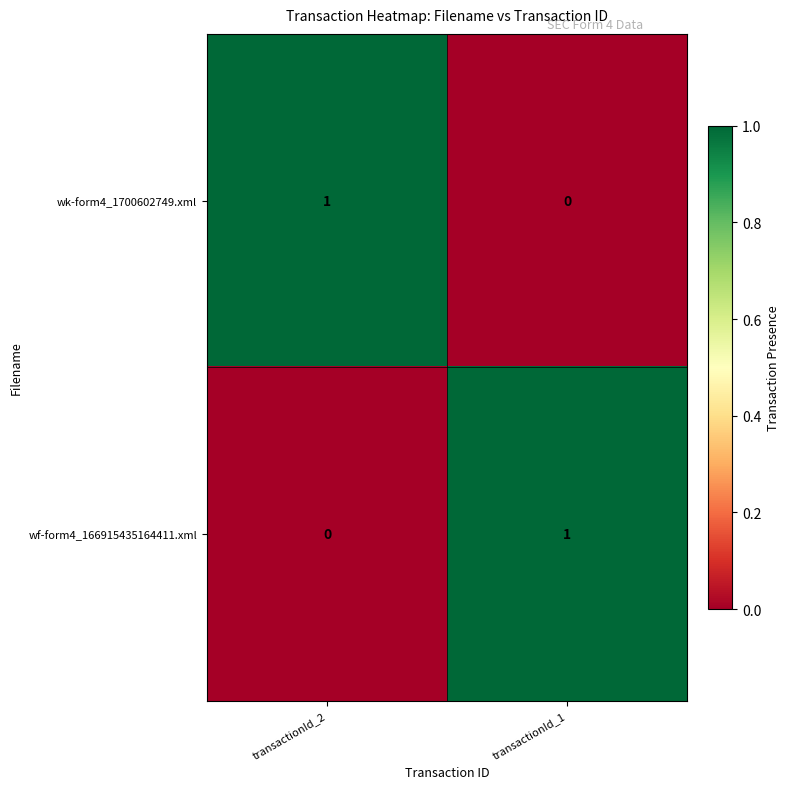

At which label is wk-form4_1700602749.xml closest to 0?

transactionId_1